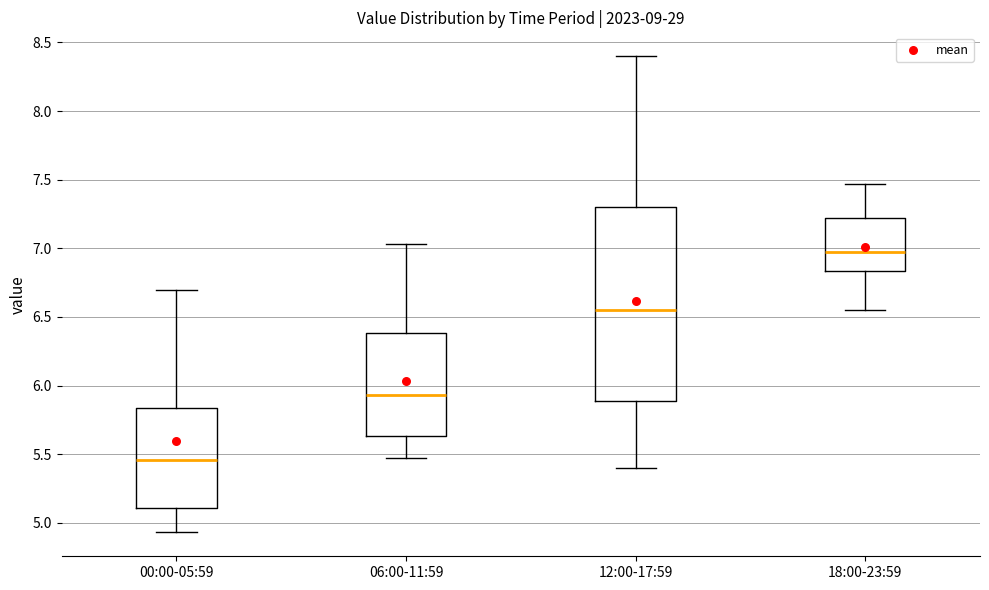

Which box is the tallest, from its lower edge to its upper edge?

12:00-17:59